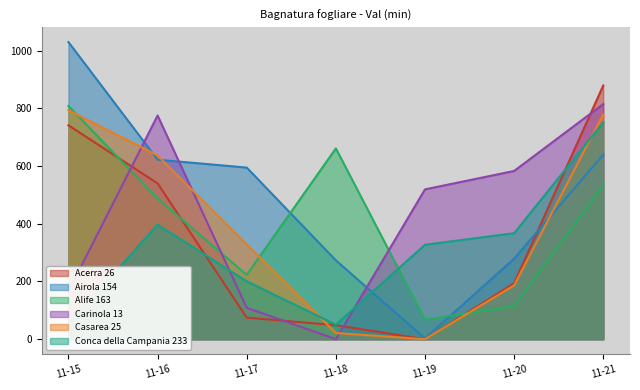

What is the spread (max minus min) of values at 2021-11-18?

661.0